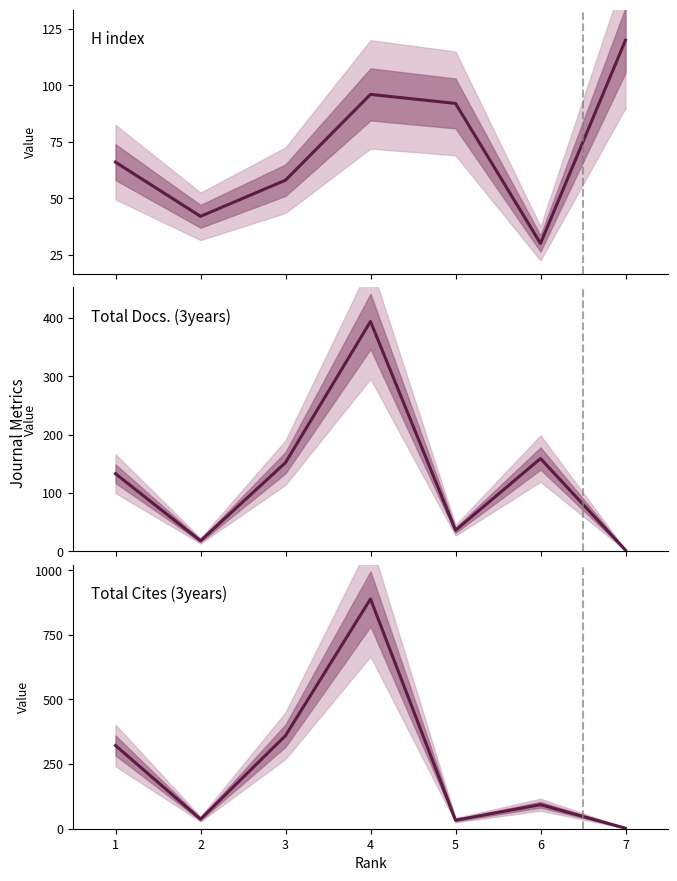

What is the difference between the second highest and minimum values in the Total Docs. (3years) series?

157